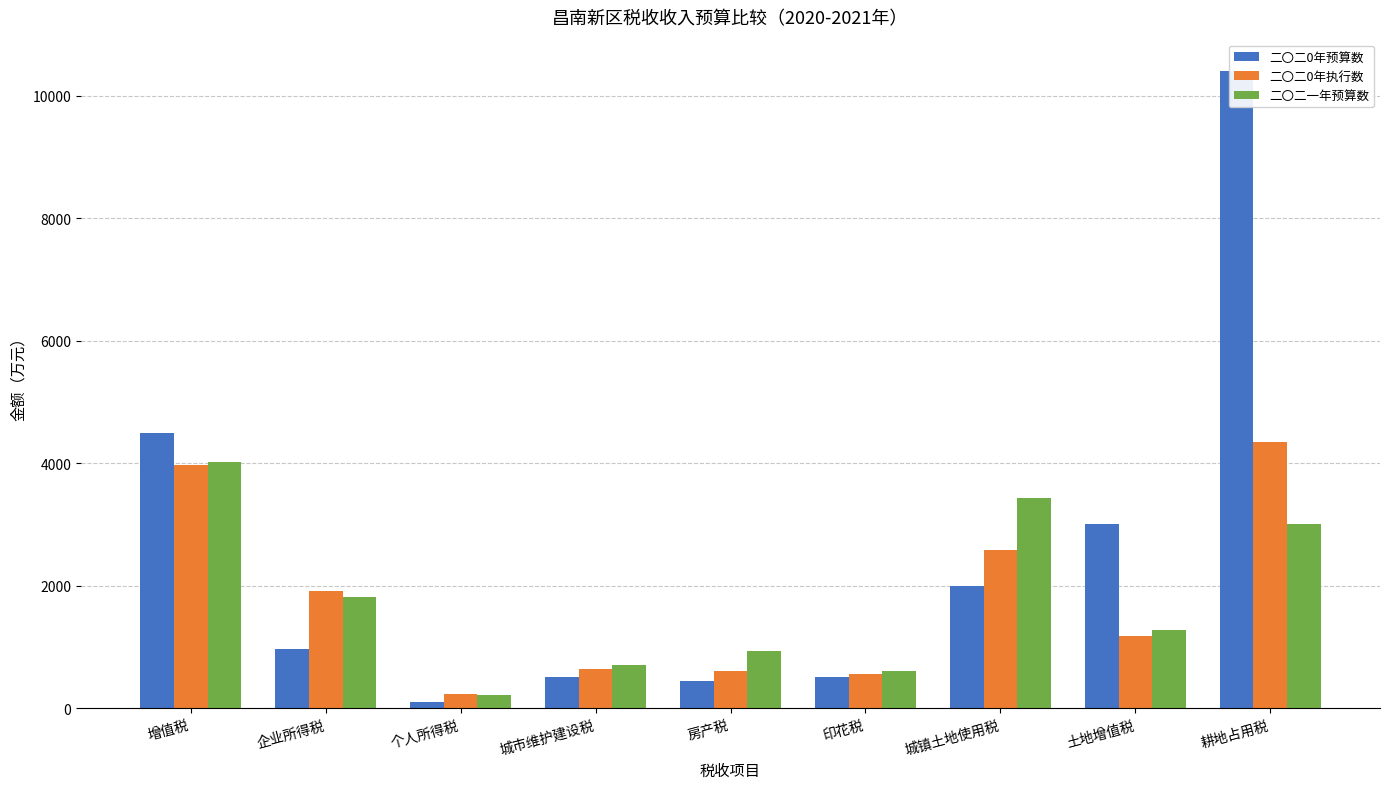

Read the 二〇二0年预算数 value at 印花税.

500